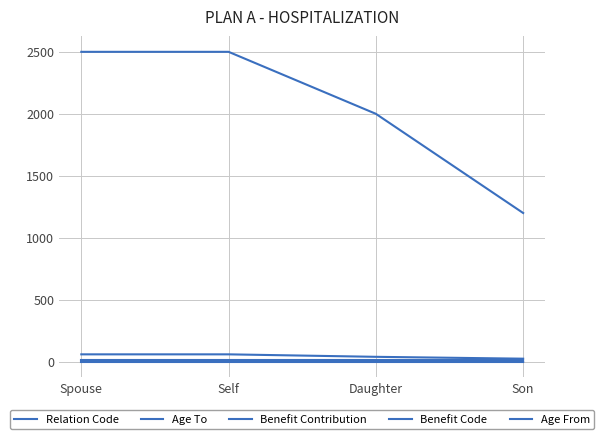

Reading left to right, list all the values displayed in this chart.

Relation Code: 7	8	3	1
Age To: 60	60	40	25
Benefit Contribution: 2500	2500	2000	1200
Benefit Code: 14	14	14	14
Age From: 0	0	0	0